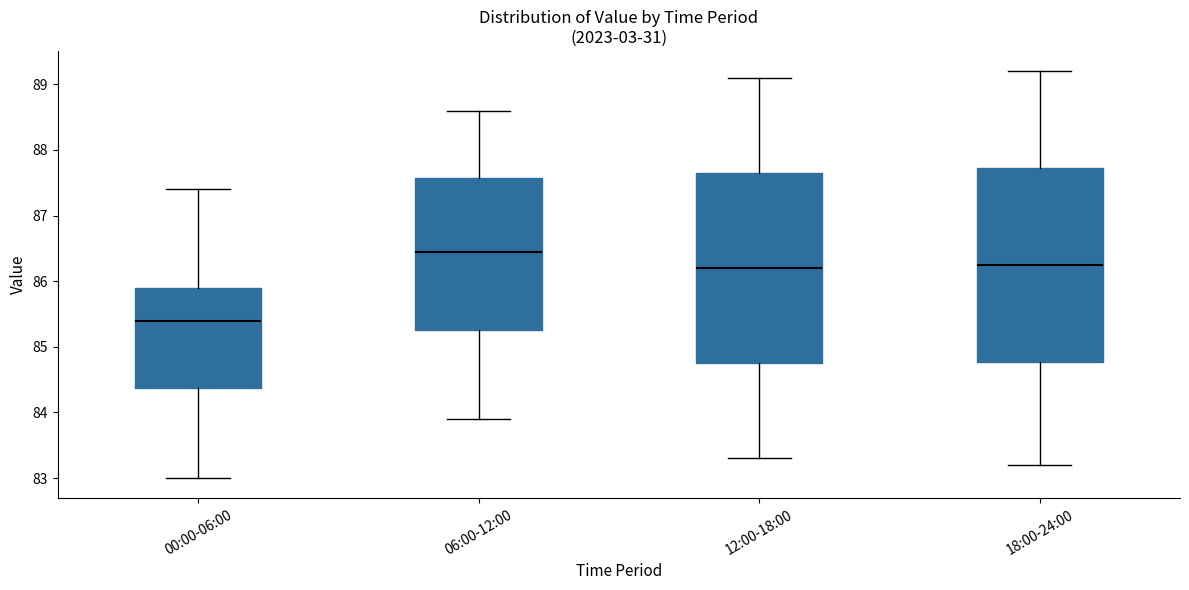

Reading left to right, transcribe this box plot: for each box, give where its median line is, the range the box spans, and where its two whiskers end, as read against the y-axis. The values are not printed on the chart, so give them approximately, as read against the axis.

00:00-06:00: median 85.4, box 84.4 to 85.9, whiskers 83.0 to 87.4
06:00-12:00: median 86.5, box 85.3 to 87.6, whiskers 83.9 to 88.6
12:00-18:00: median 86.2, box 84.8 to 87.7, whiskers 83.3 to 89.1
18:00-24:00: median 86.3, box 84.8 to 87.7, whiskers 83.2 to 89.2